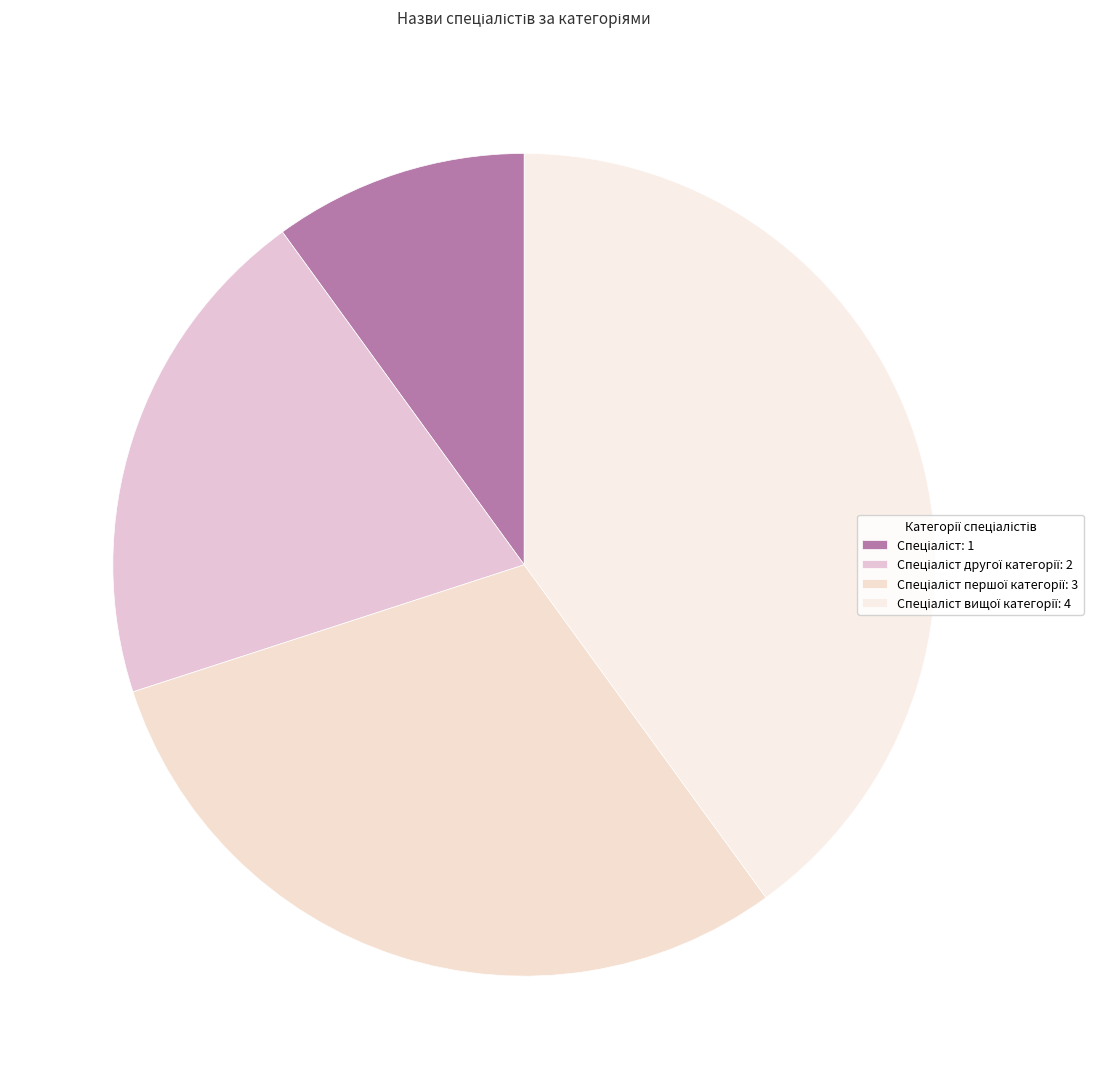

How many segments does this pie chart have?

4